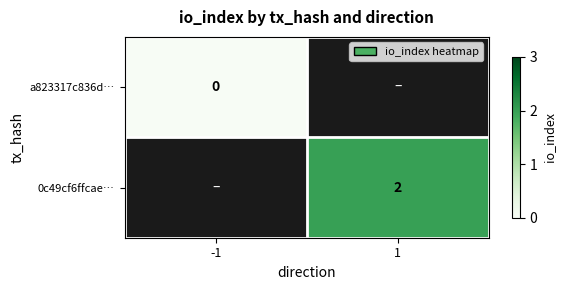

True or false: 0c49cf6ffcae… has a value of 2 at 1.

True